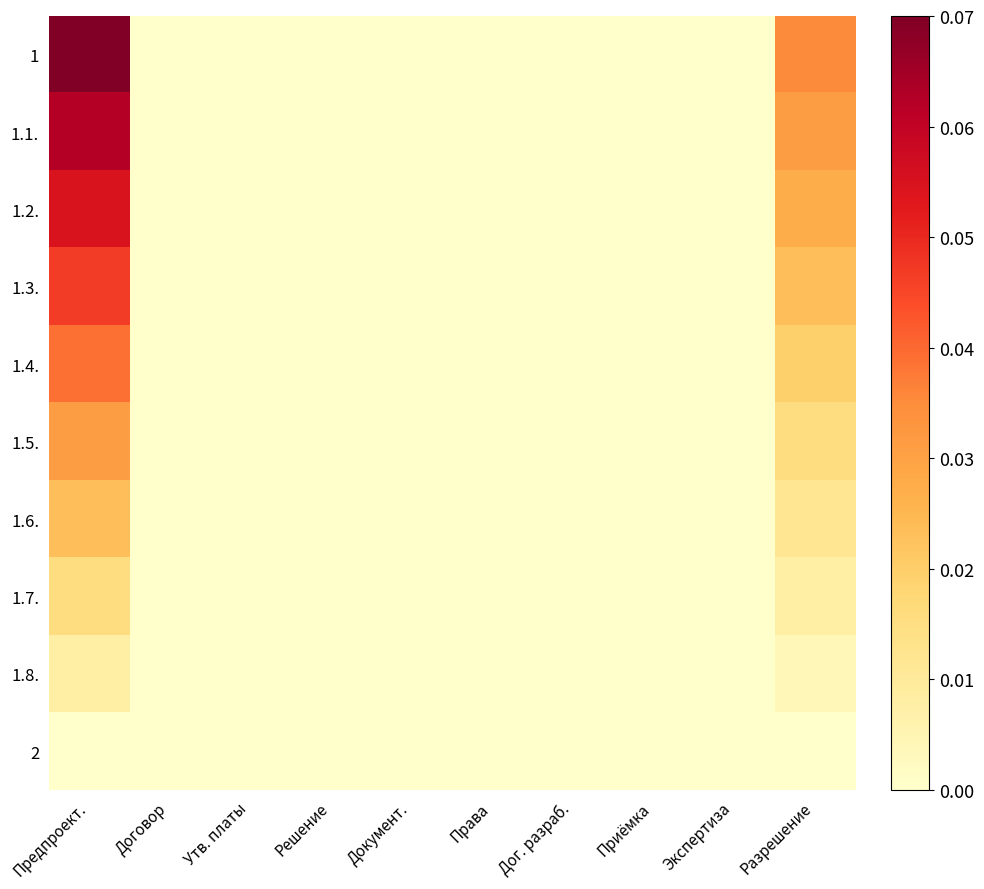

At Экспертиза, list the series in order from smallest to largest.

1, 1.1., 1.2., 1.3., 1.4., 1.5., 1.6., 1.7., 1.8., 2